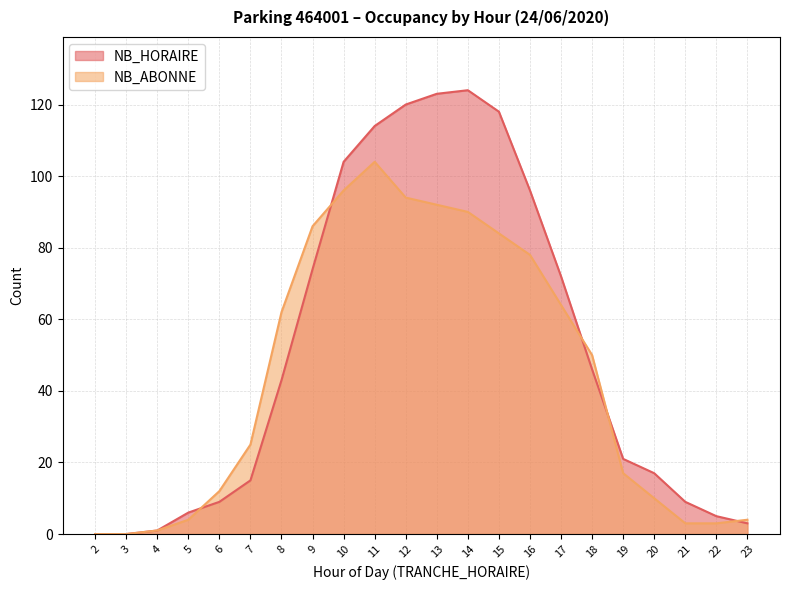

How many data points does each series have?

22